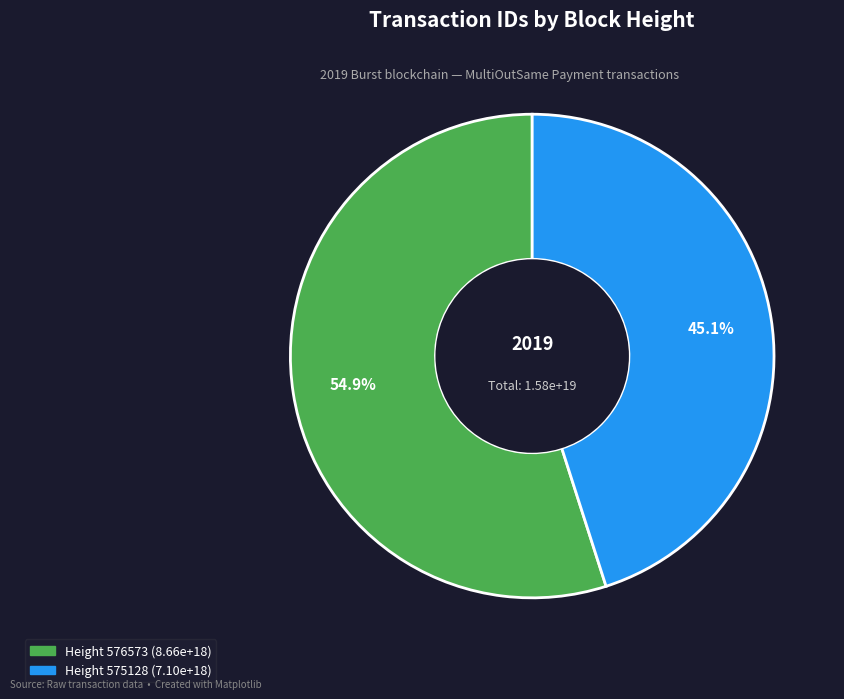

Is there any slice that represents more than half of the pie?

Yes